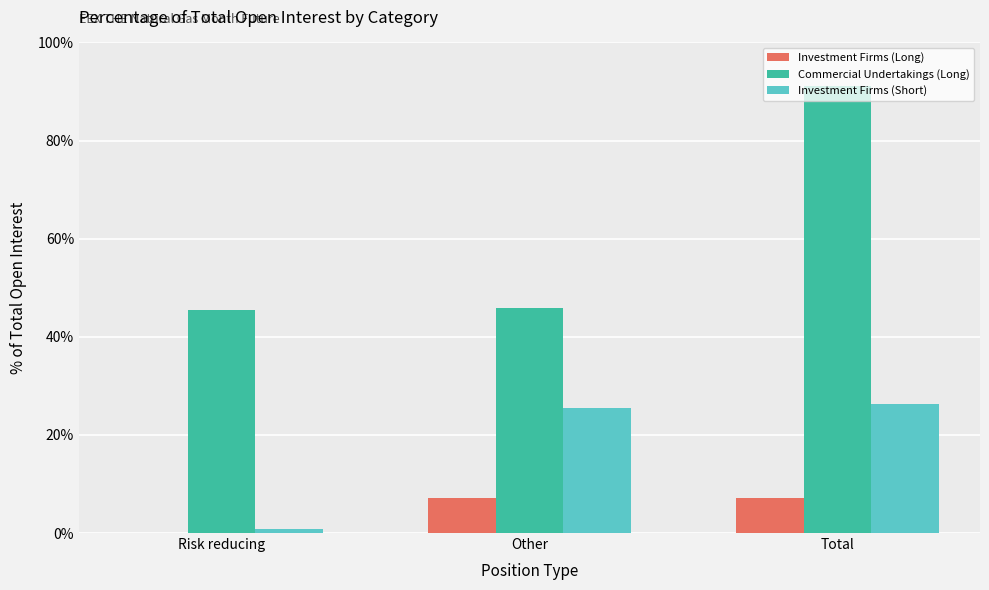

What is the sum of all Investment Firms (Long) values?

14.2